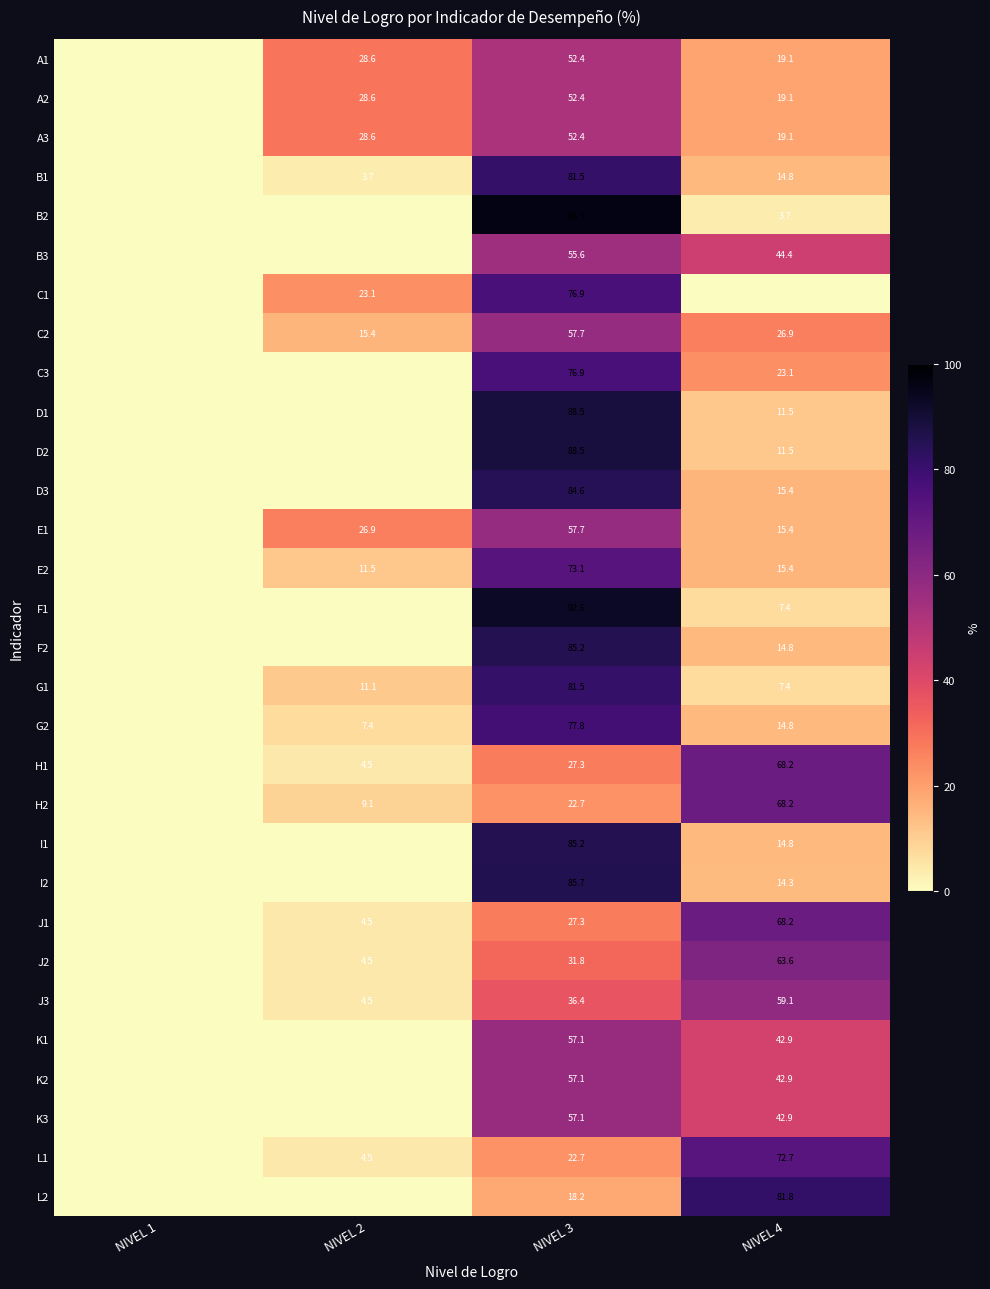

At which category does the chart reach its peak across all series?

NIVEL 3